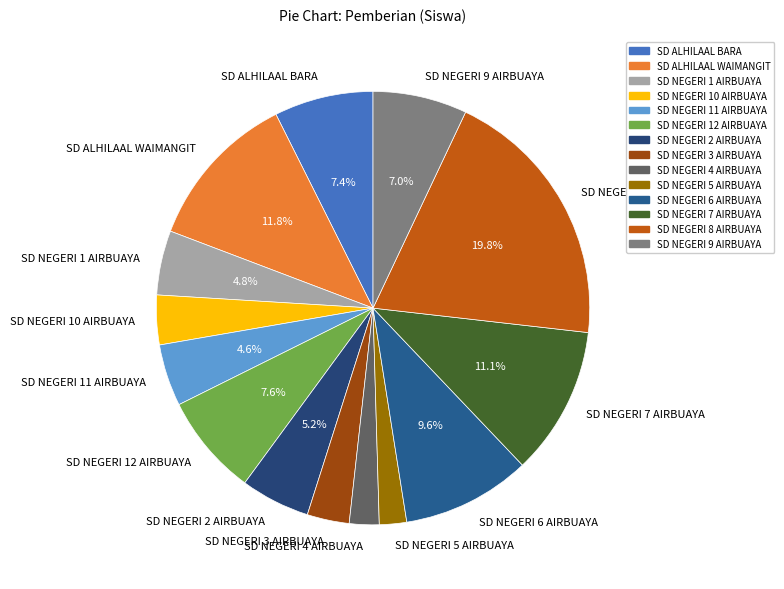

Which slice is the largest?

SD NEGERI 8 AIRBUAYA